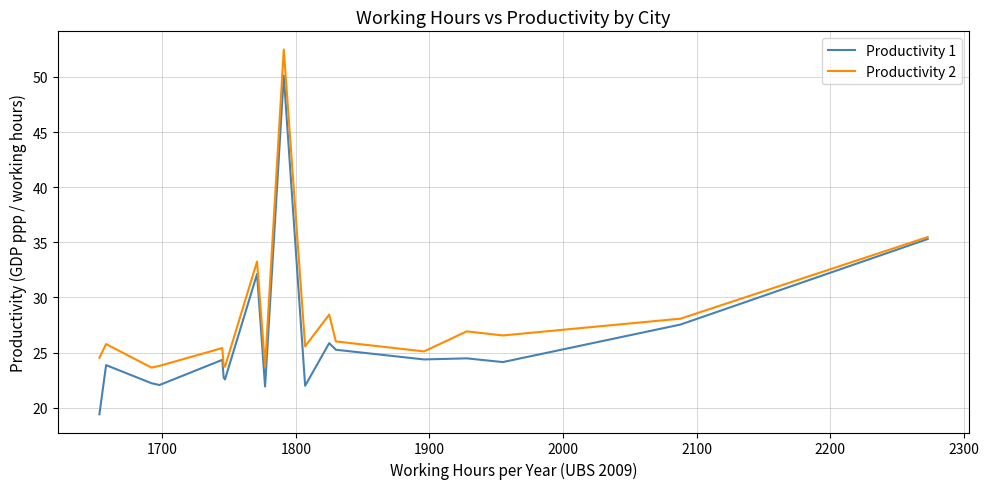

List the series in order of their overall mean, highest first.

Productivity 2, Productivity 1